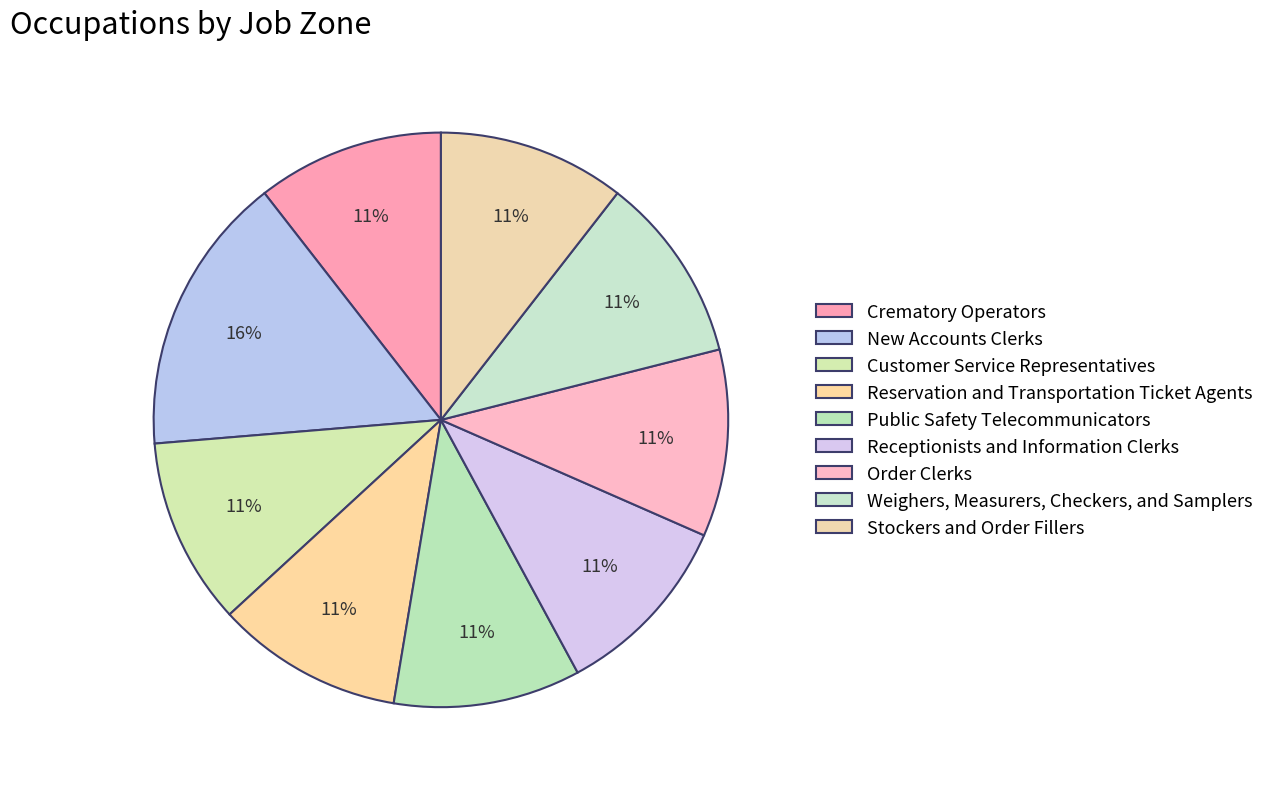

What percentage is the Order Clerks slice, to the nearest percent?

11%